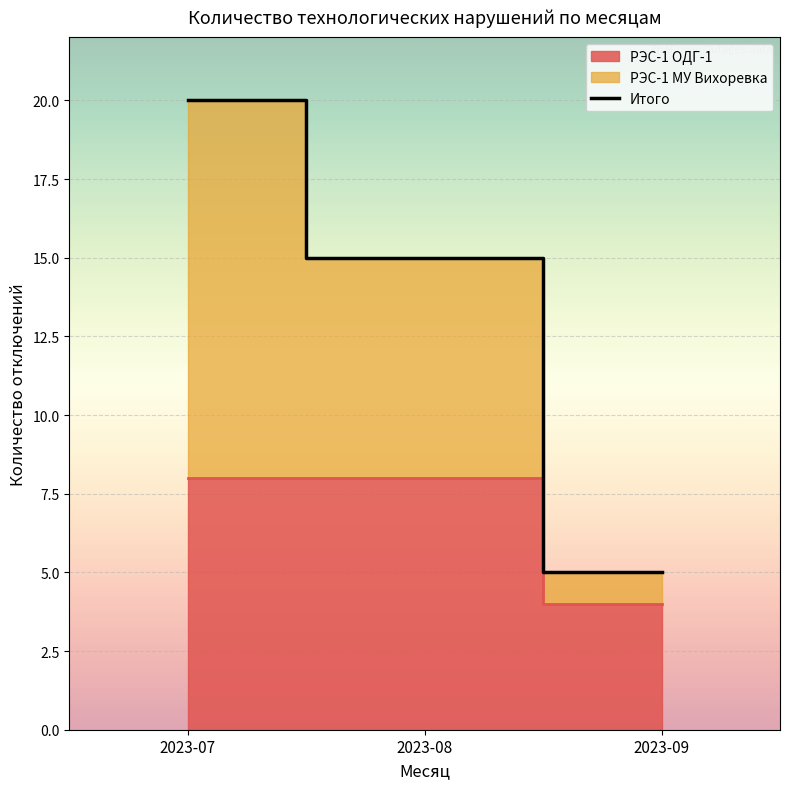

List the labels in order of value, smallest first.

2023-09, 2023-08, 2023-07